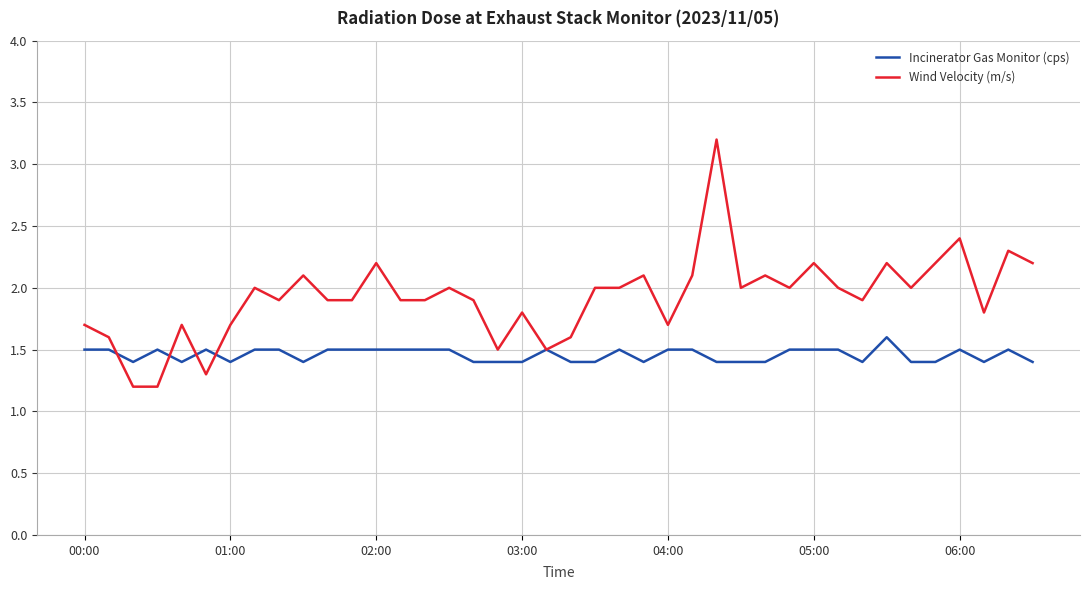

List the series in order of their peak value, highest first.

Wind Velocity (m/s), Incinerator Gas Monitor (cps)